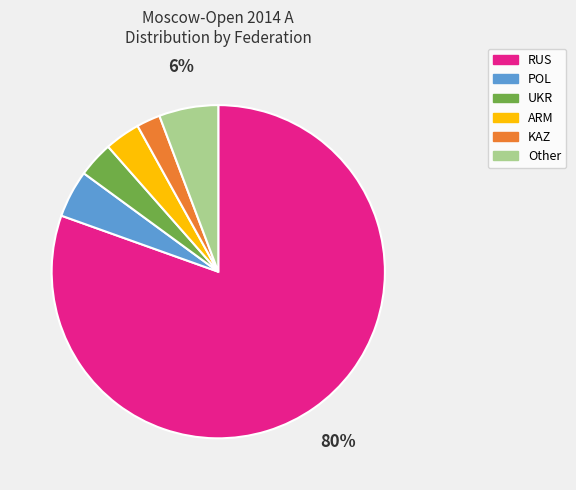

Is there any slice that represents more than half of the pie?

Yes